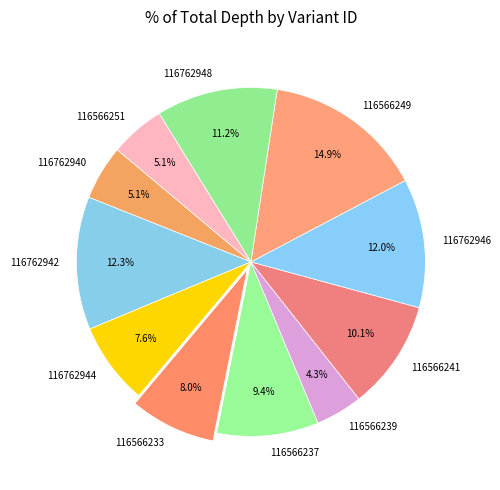

How many segments does this pie chart have?

11